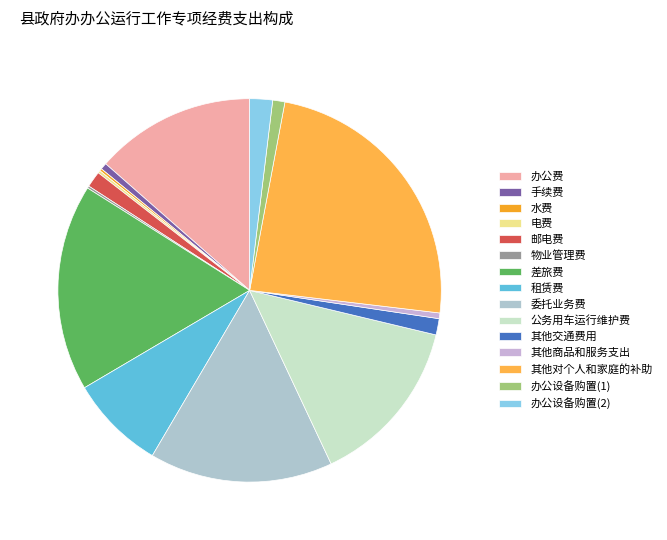

Count the number of slices in the pie.

15